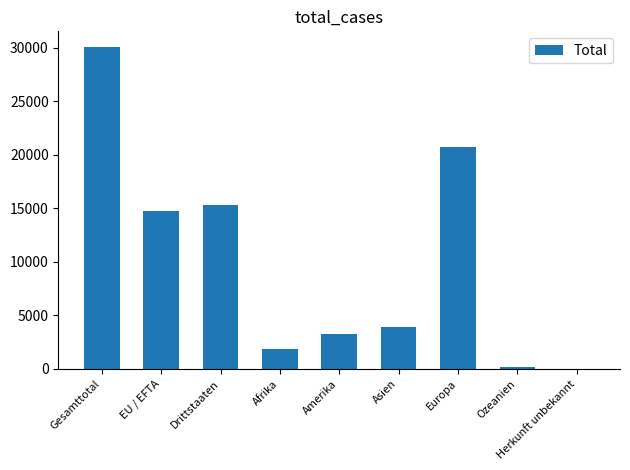

What is the sum of all values?

90051